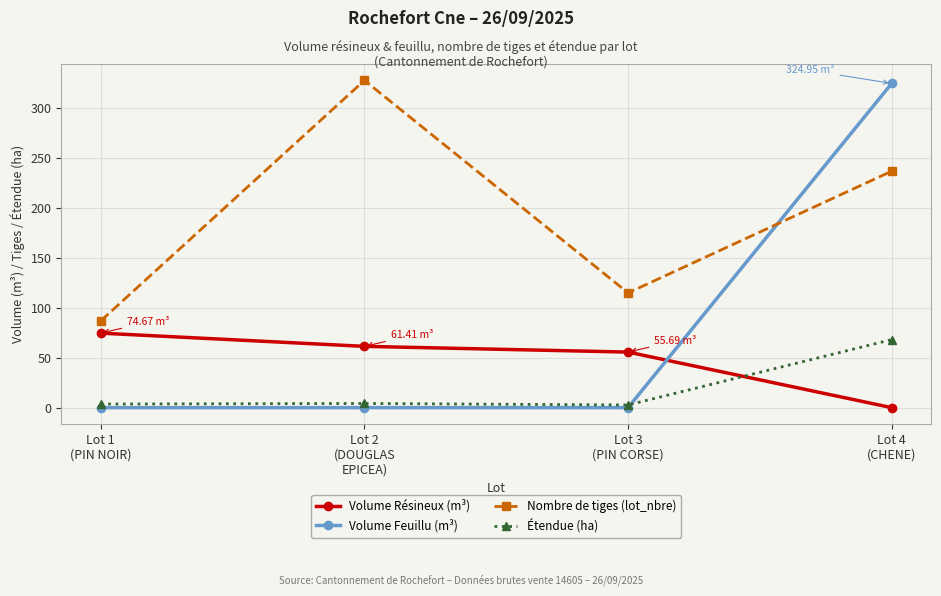

True or false: Volume Feuillu (m³) has more than 1 points higher than both neighbors.

False